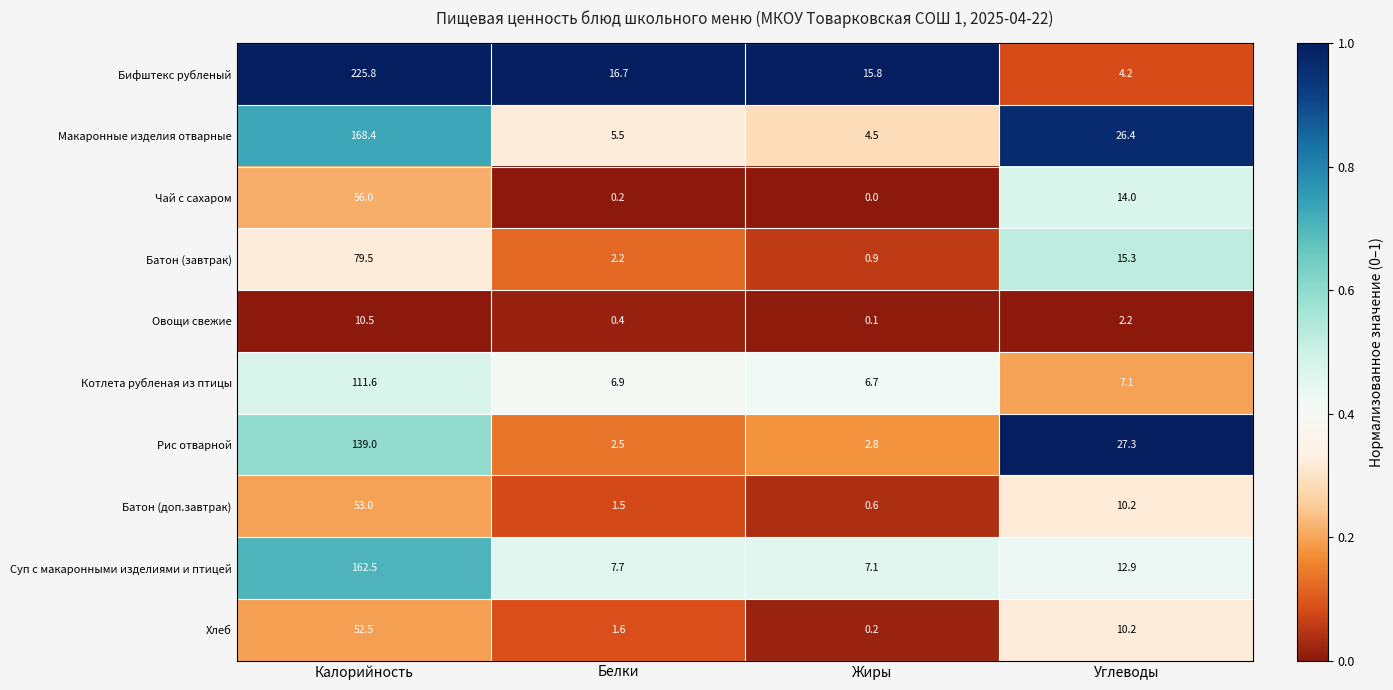

Rank the series by their maximum value, from lowest to highest.

Овощи свежие, Хлеб, Батон (доп.завтрак), Чай с сахаром, Батон (завтрак), Котлета рубленая из птицы, Рис отварной, Суп с макаронными изделиями и птицей, Макаронные изделия отварные, Бифштекс рубленый